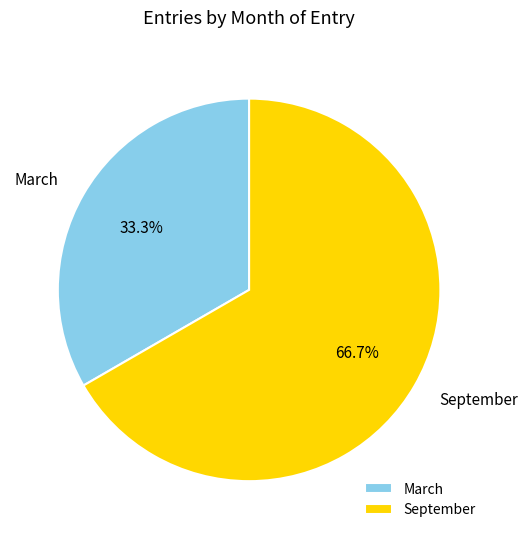

Count the number of slices in the pie.

2